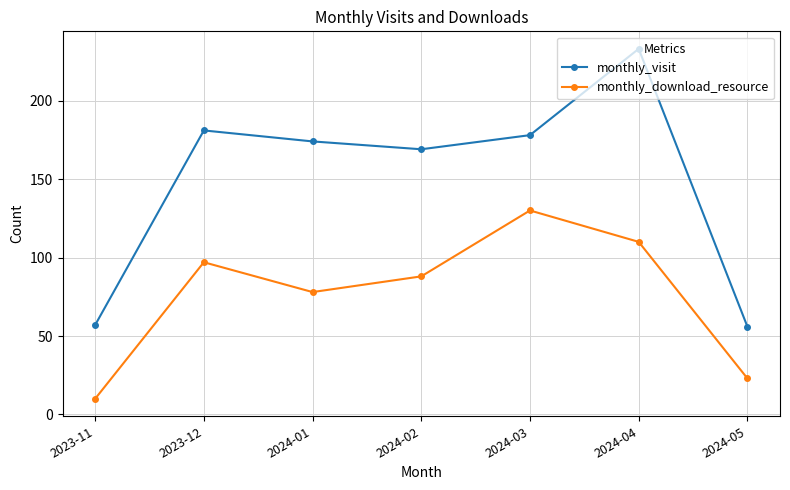

How many series are shown in this chart?

2